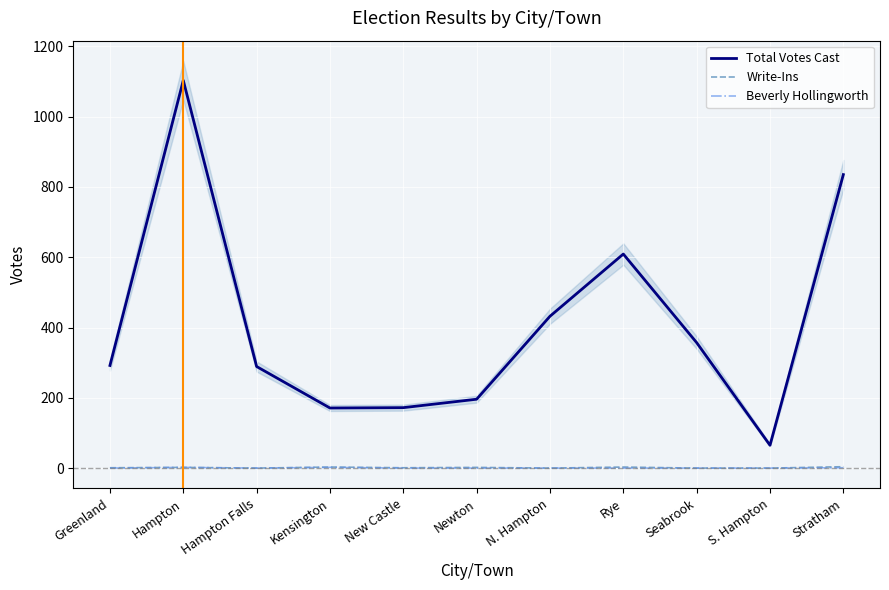

The Beverly Hollingworth series shows -1 at S. Hampton. True or false?

False